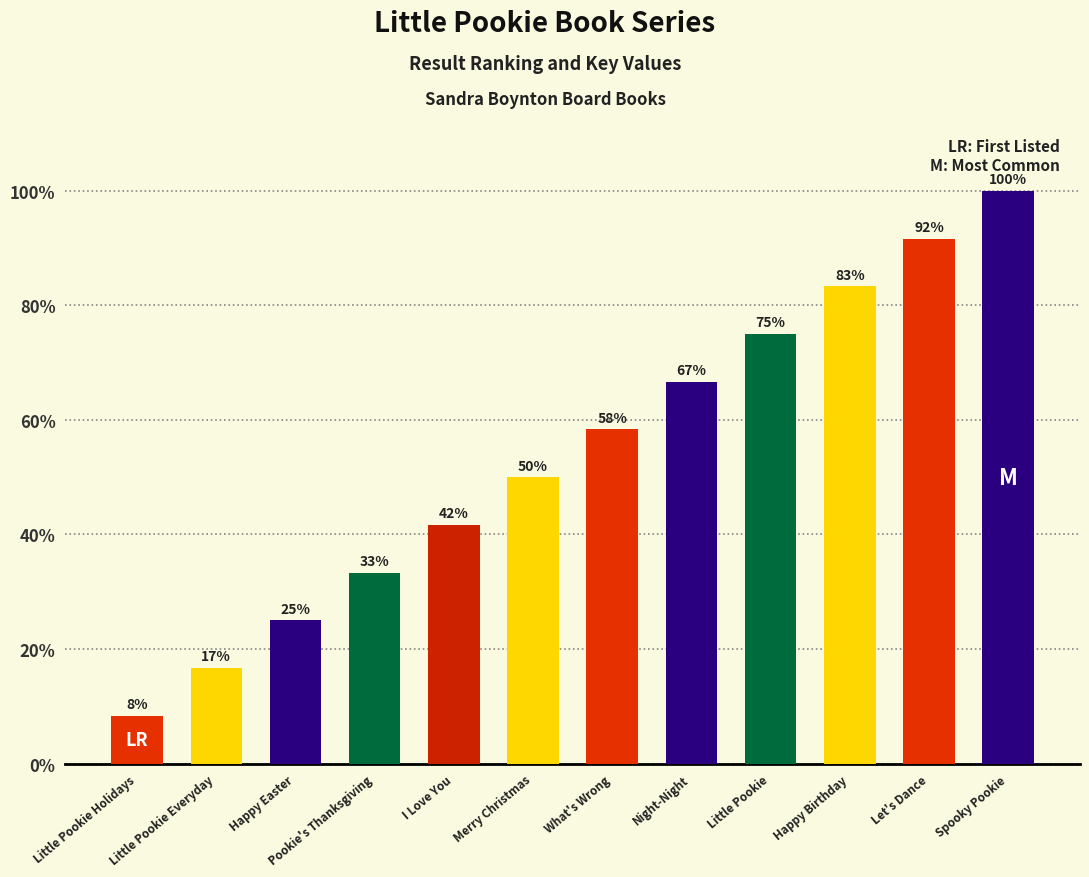

What value does the data have at Little Pookie?

75.0